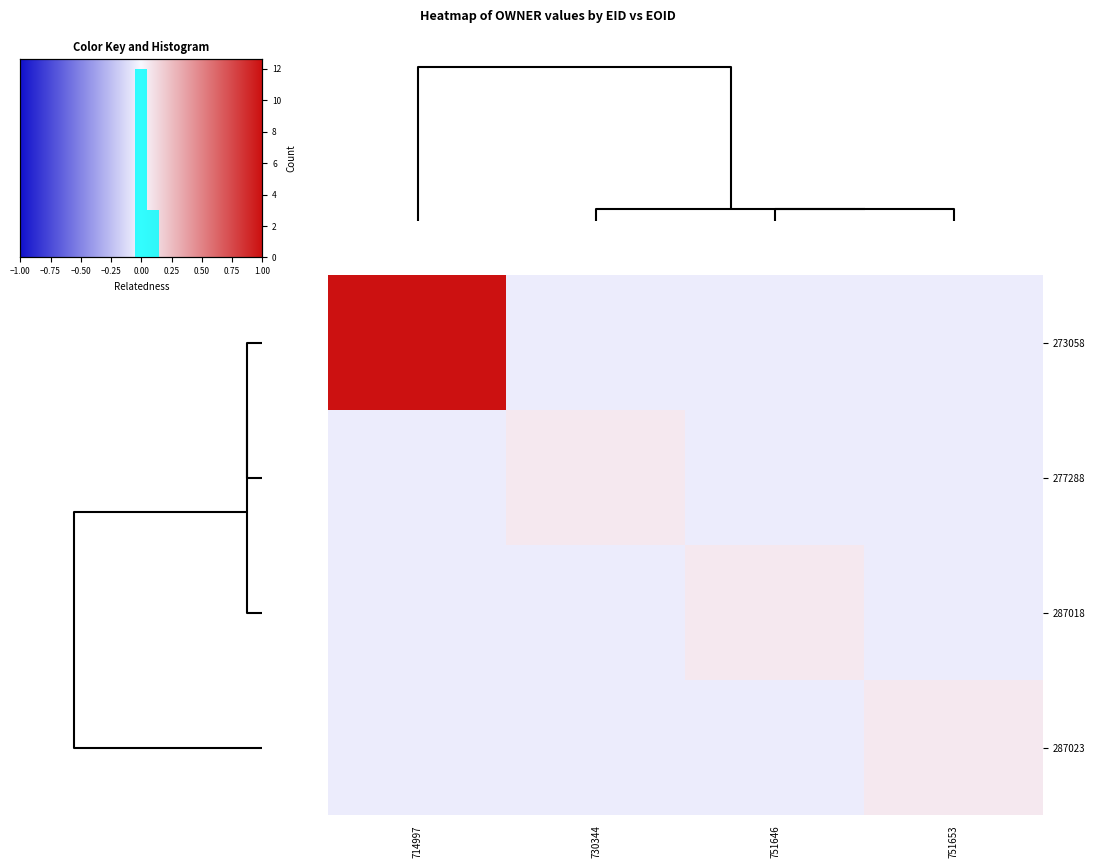

What is the lowest value of the 277288 series?

-0.1